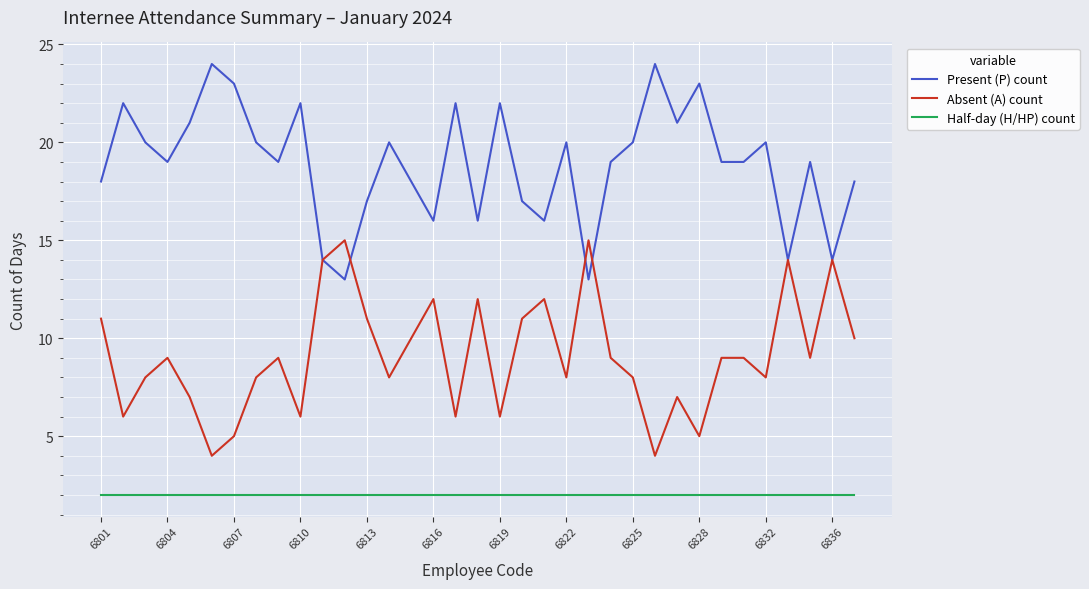

What are all the series names shown in the legend?

Present (P) count, Absent (A) count, Half-day (H/HP) count